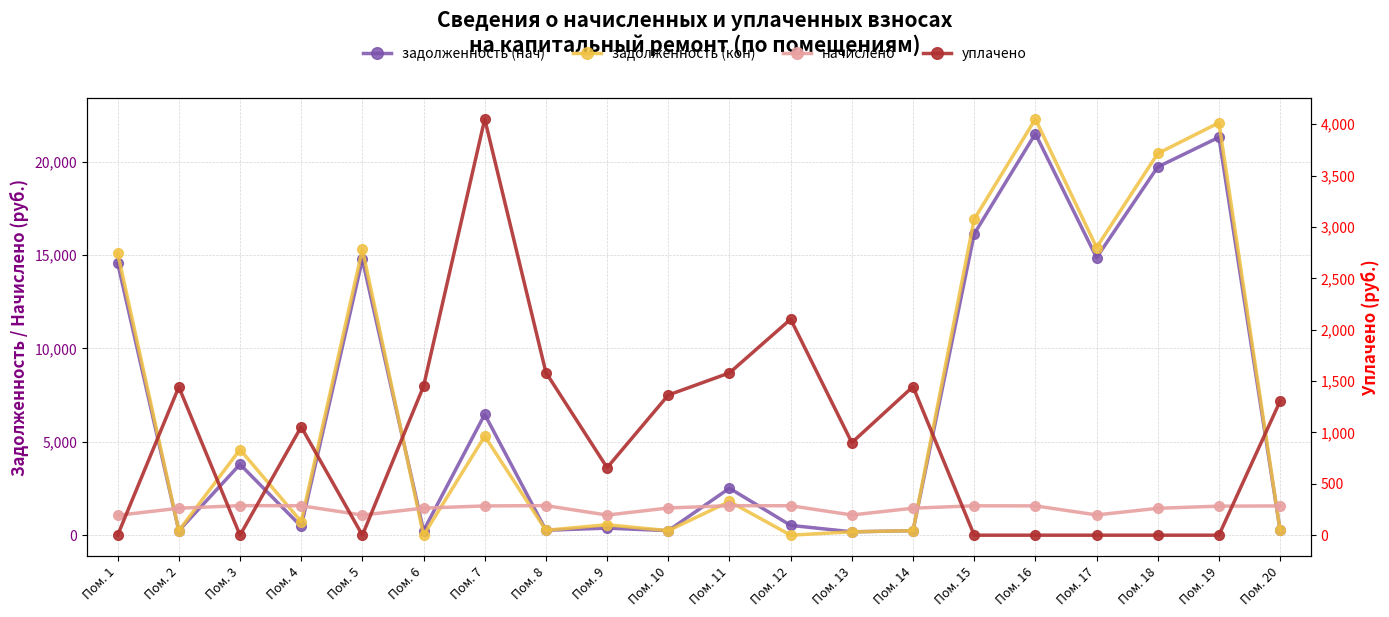

What is the spread (max minus min) of values at Пом. 15?

16911.2